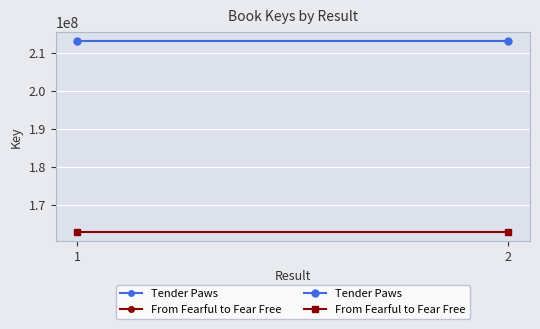

The From Fearful to Fear Free series shows 162993352 at 1. True or false?

True